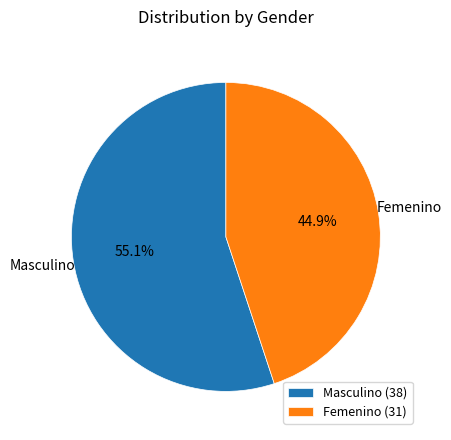

Which slice is the largest?

Masculino